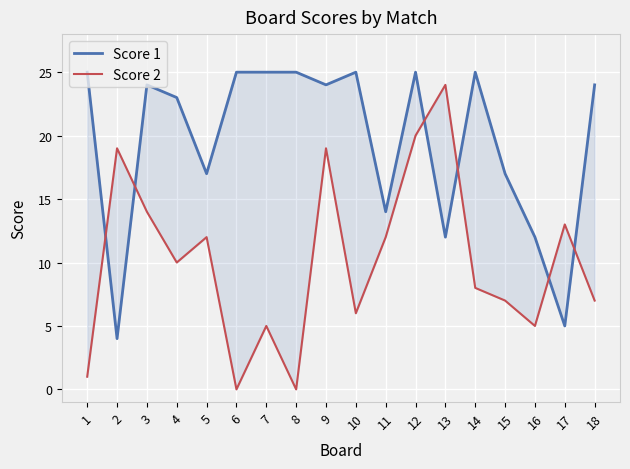

What are all the series names shown in the legend?

Score 1, Score 2